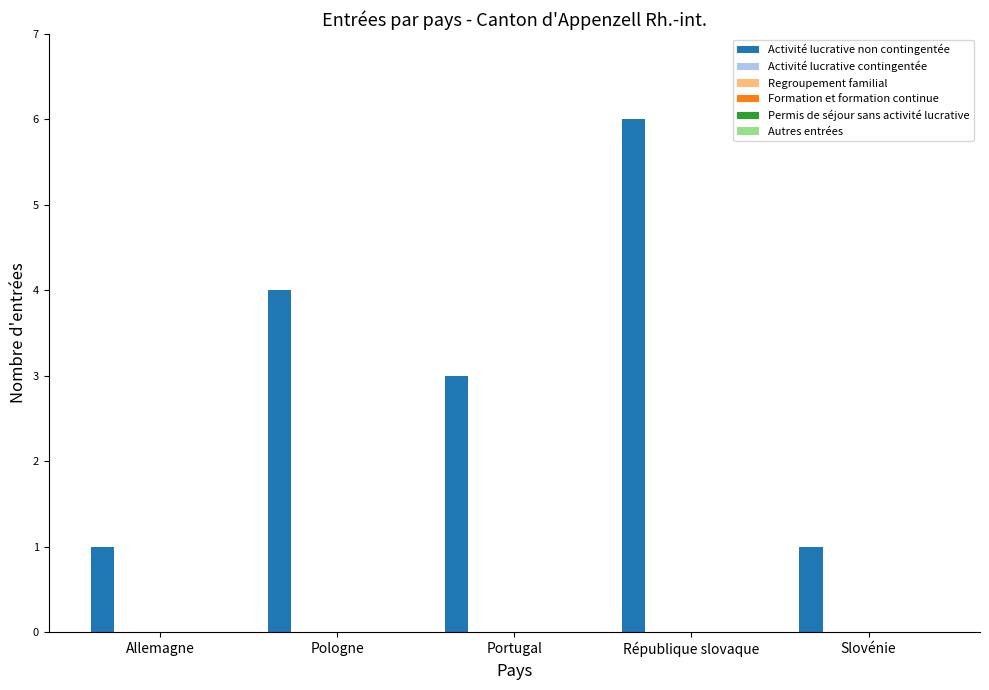

What is the difference between the maximum and minimum values?

5